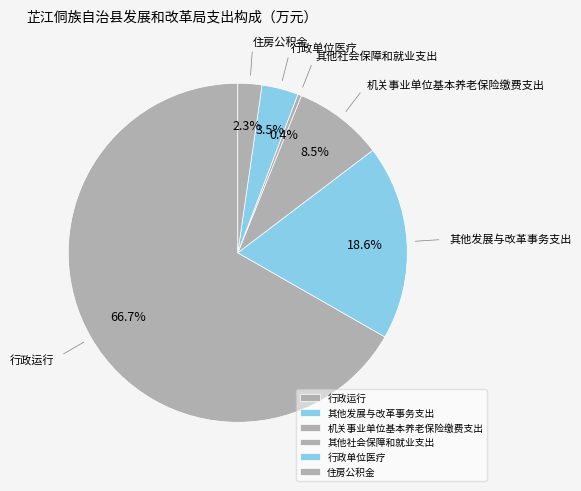

Rank the categories by value from highest to lowest.

行政运行, 其他发展与改革事务支出, 机关事业单位基本养老保险缴费支出, 行政单位医疗, 住房公积金, 其他社会保障和就业支出